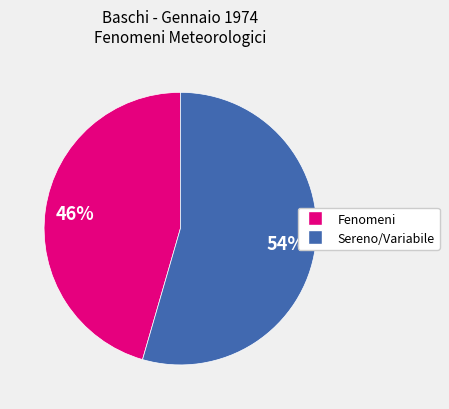

Does any single category account for the majority?

Yes